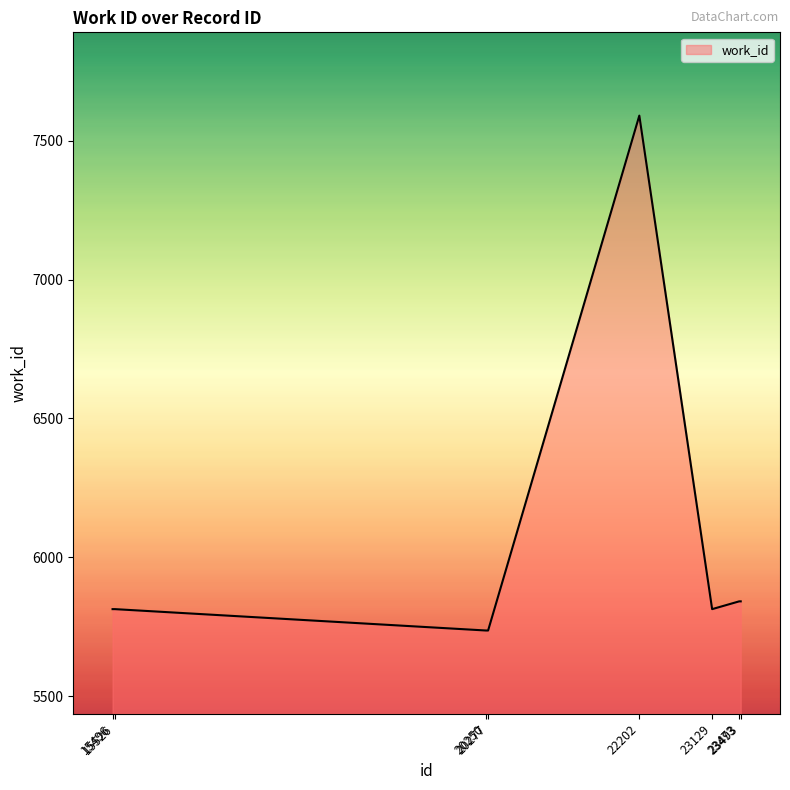

What is the difference between the maximum and second lowest values?

1855